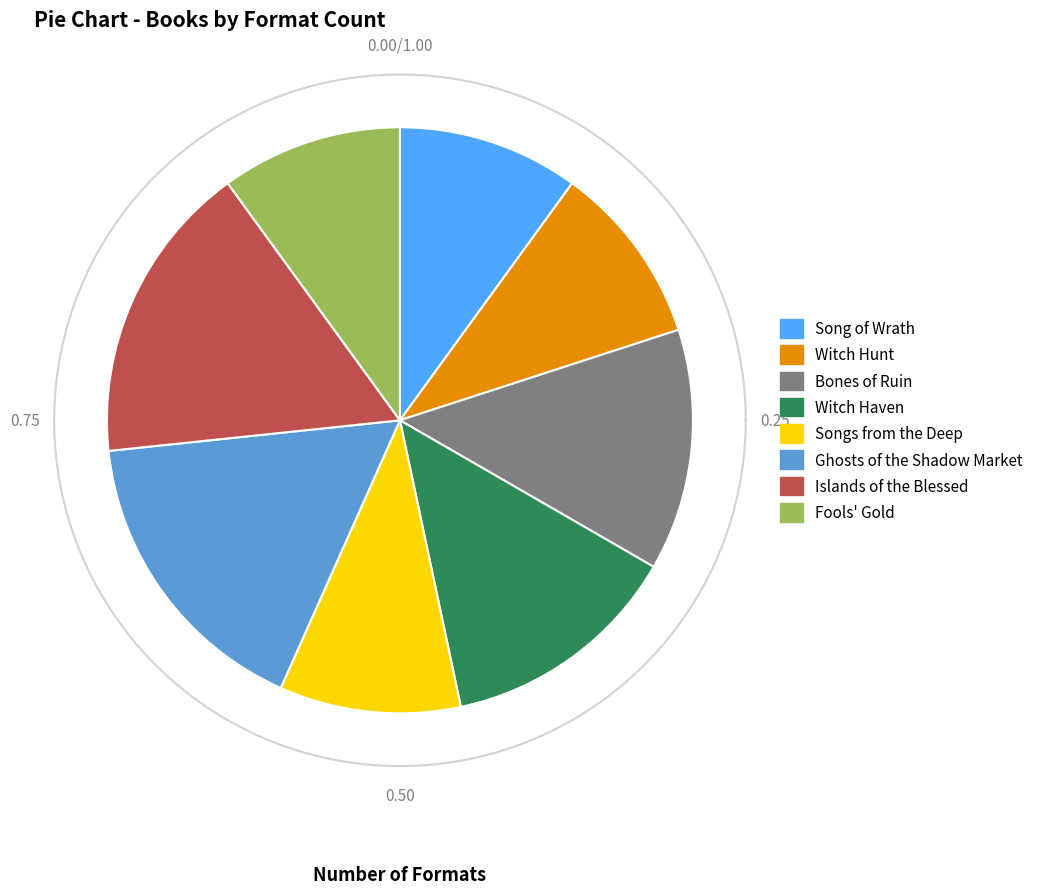

To the nearest percent, what portion does Witch Hunt represent?

10%